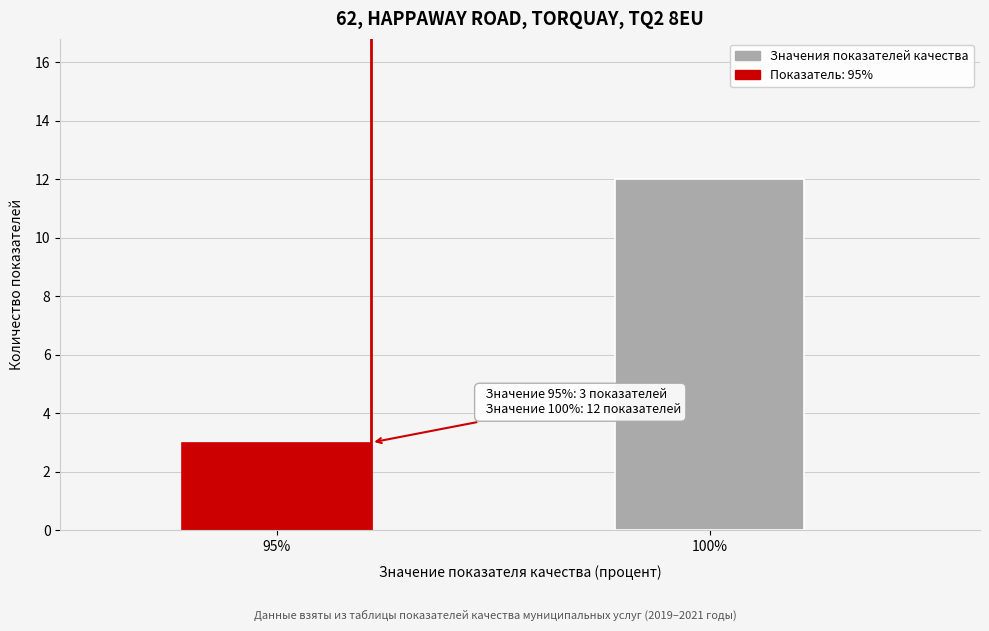

Reading left to right, what are all the values shown in this chart?

95%=3	100%=12